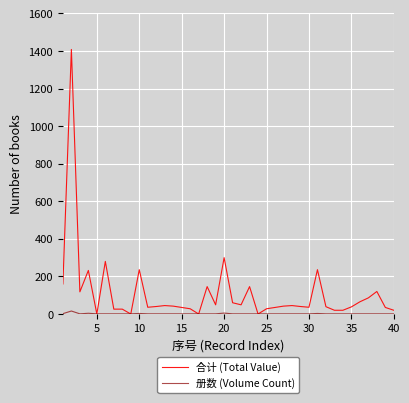

How many times do 册数 (Volume Count) and 合计 (Total Value) cross each other?

8